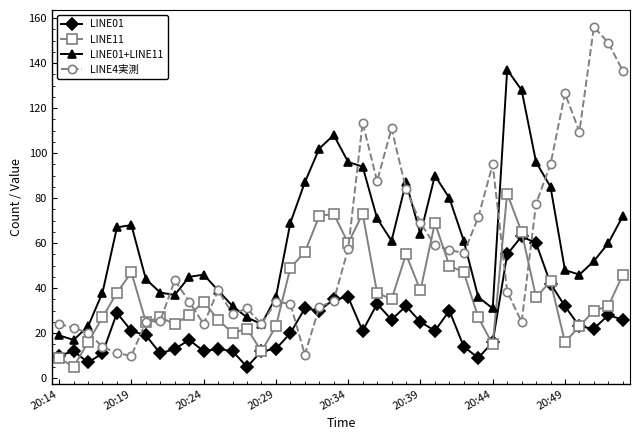

True or false: LINE4実測 has more than 2 interior local peaks.

True